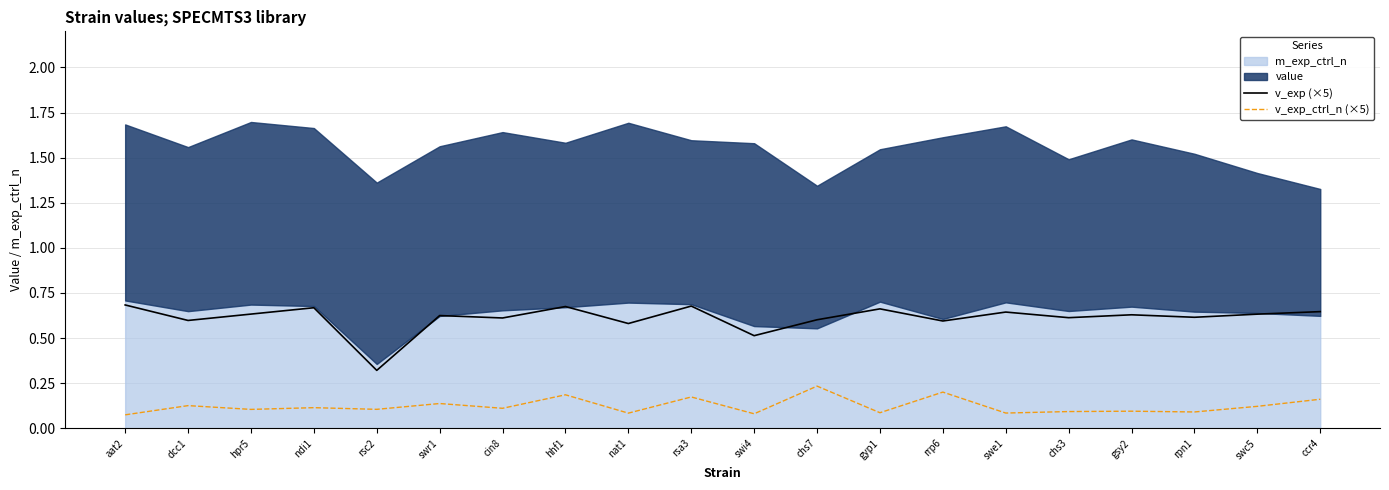

Where is the first local maximum for v_exp_ctrl_n (×5)?

dcc1